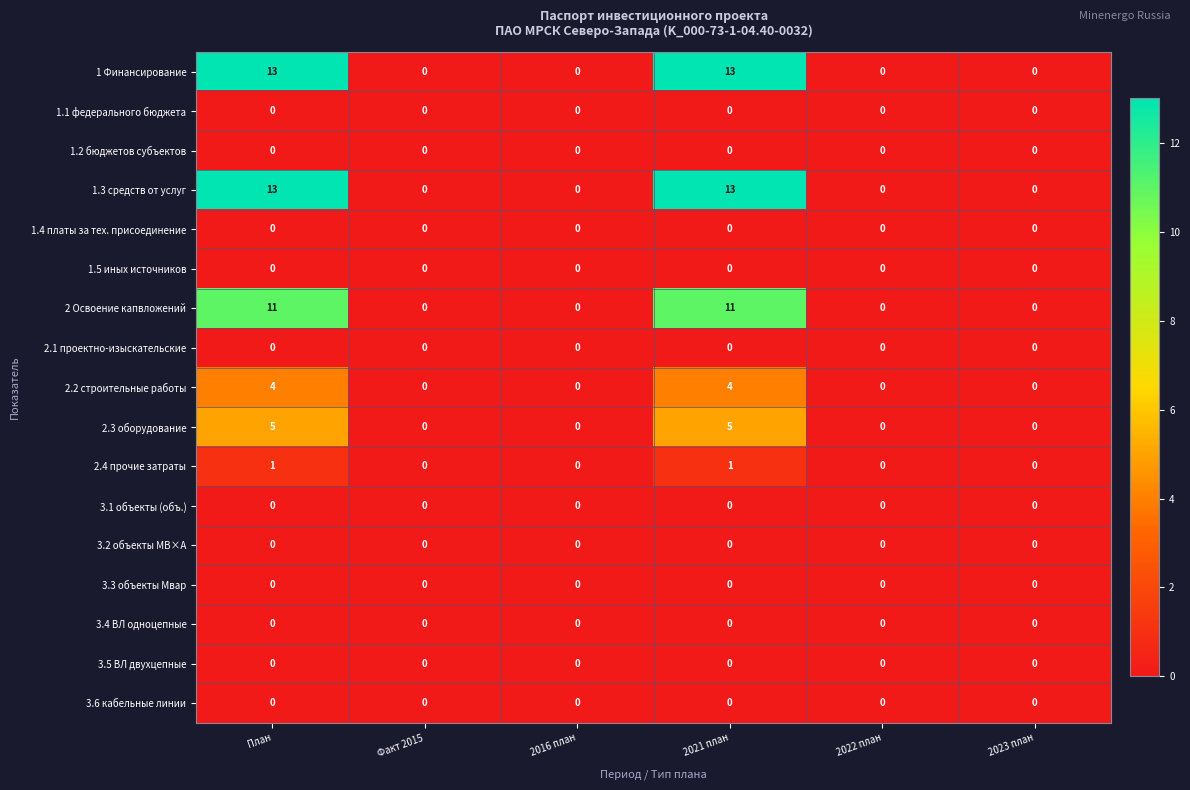

What is the sum of the 1.3 средств от услуг values at План and 2023 план?

13